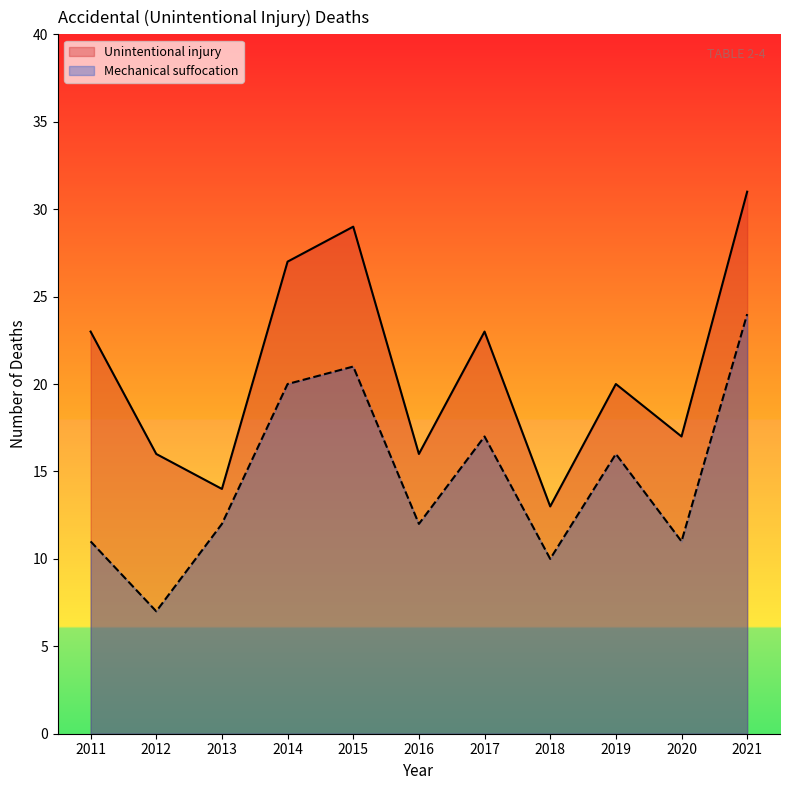

What is the spread (max minus min) of values at 2021?

7